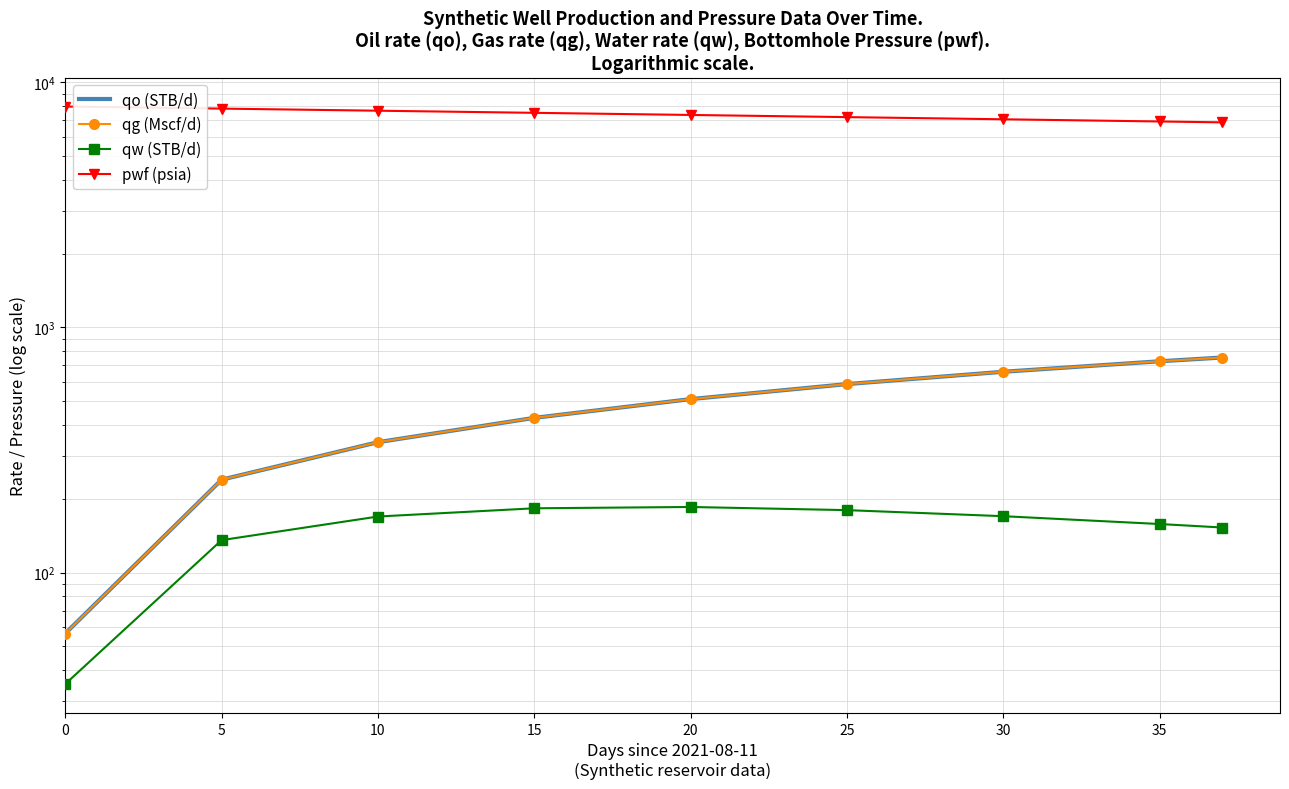

What is the maximum value for qg (Mscf/d)?

754.2